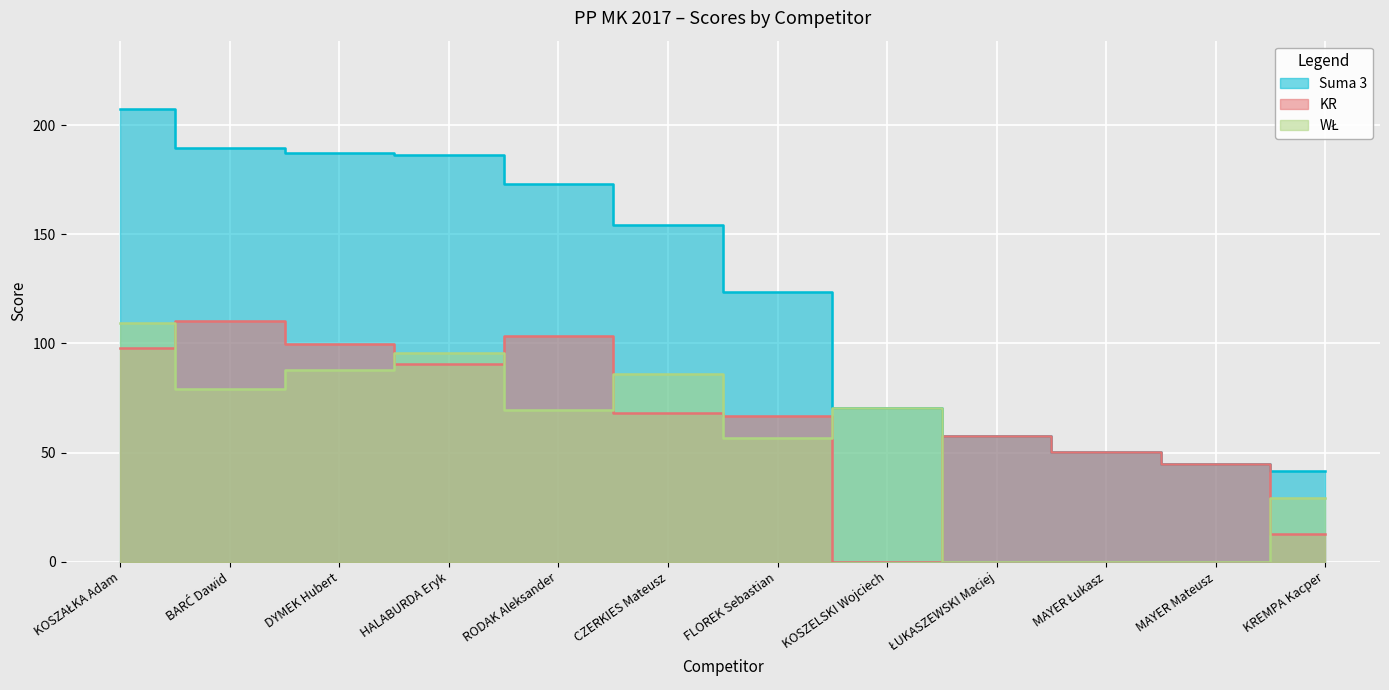

At which label does Suma 3 first exceed 154?

KOSZAŁKA Adam